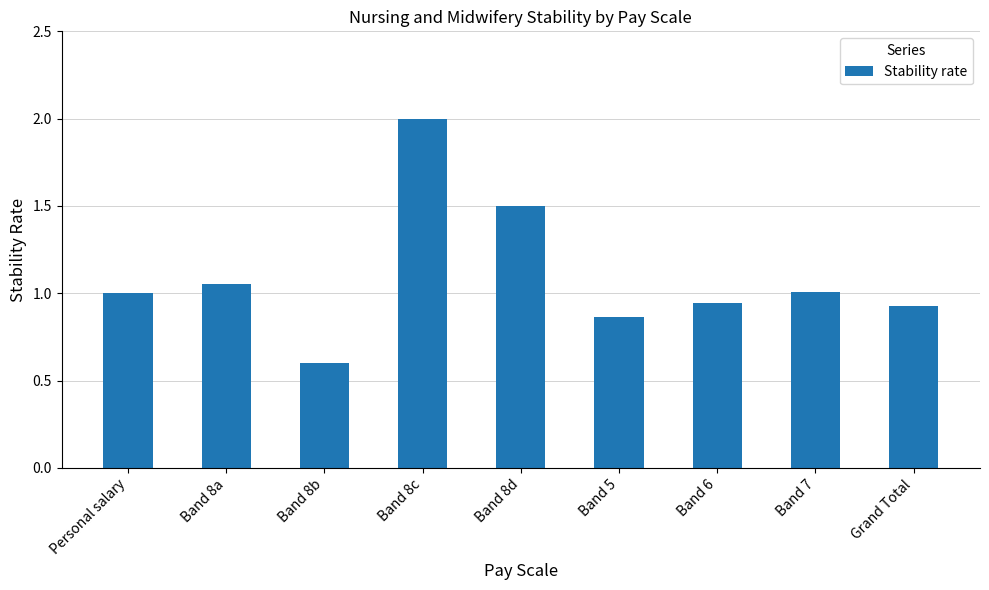

Read the value at Band 7.

1.0